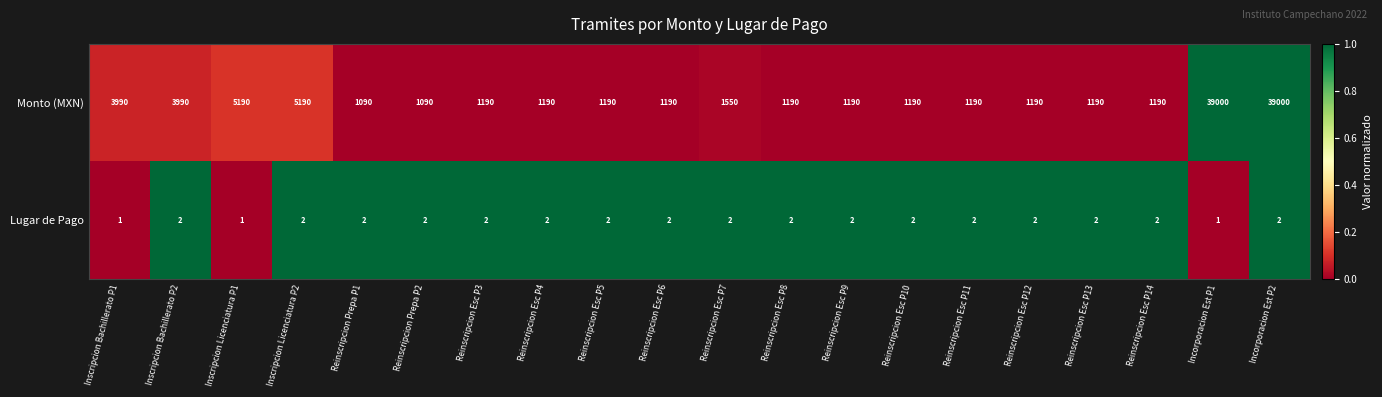

Rank the series at Reinscripcion Esc P13 from highest to lowest value.

Monto (MXN), Lugar de Pago